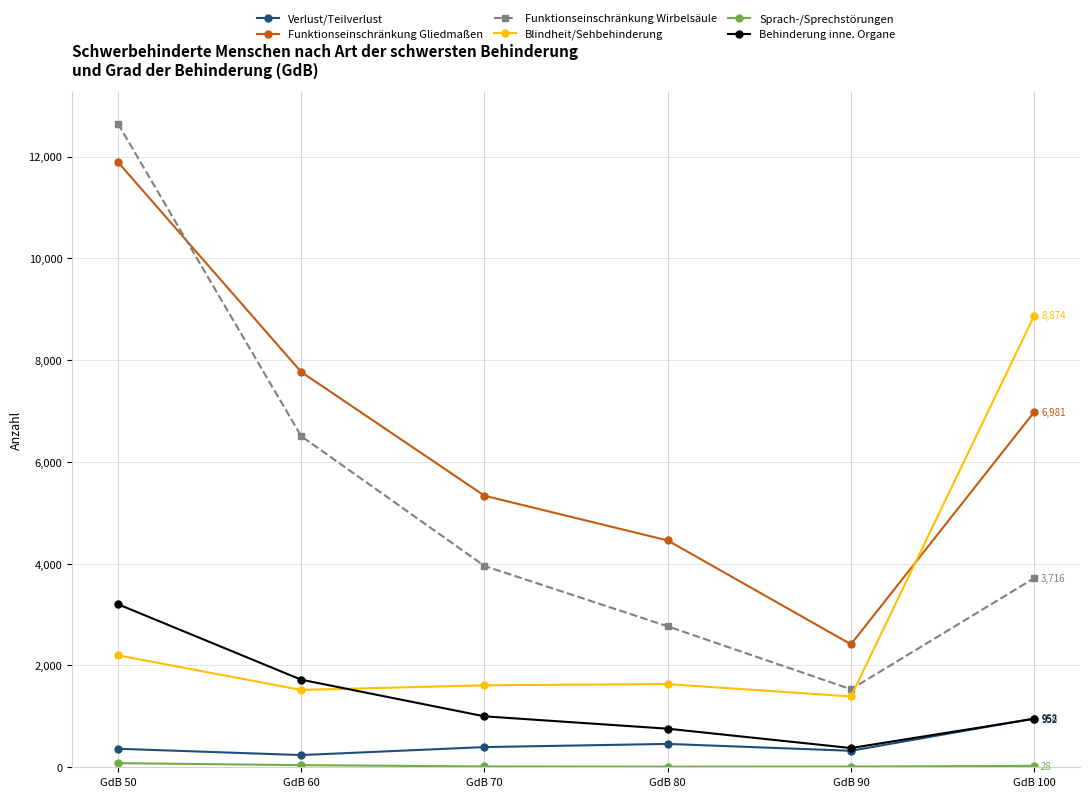

What is the highest value of the Verlust/Teilverlust series?

958